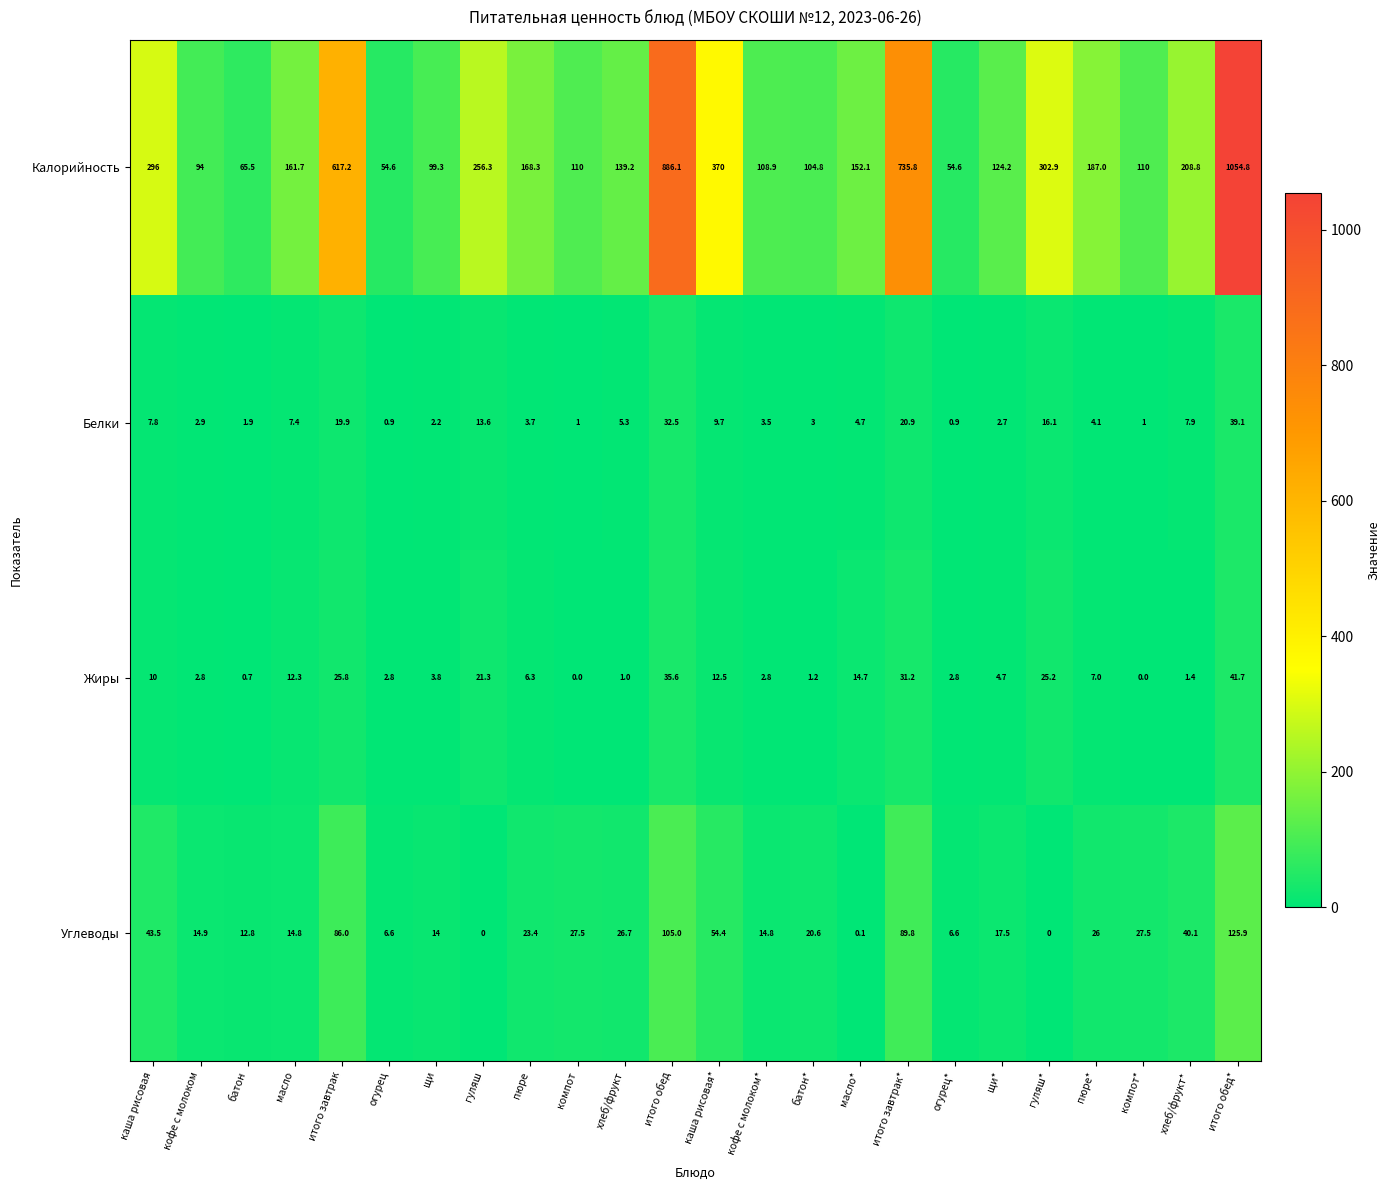

At хлеб/фрукт, list the series in order from smallest to largest.

Жиры, Белки, Углеводы, Калорийность